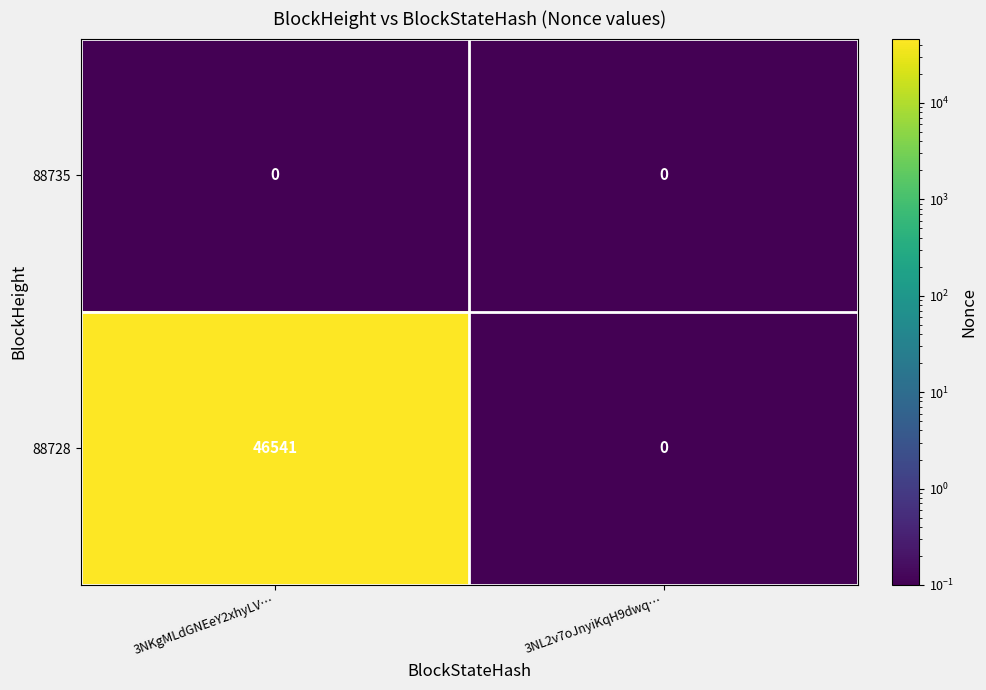

At which label does 88728 reach its minimum?

3NL2v7oJnyiKqH9dwq…